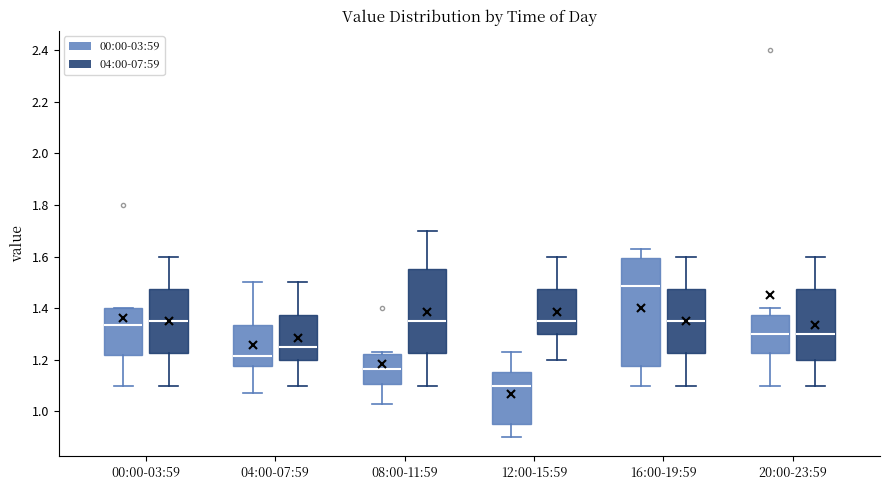

Which box's median line is the lowest?

12:00-15:59 (00:00-03:59)